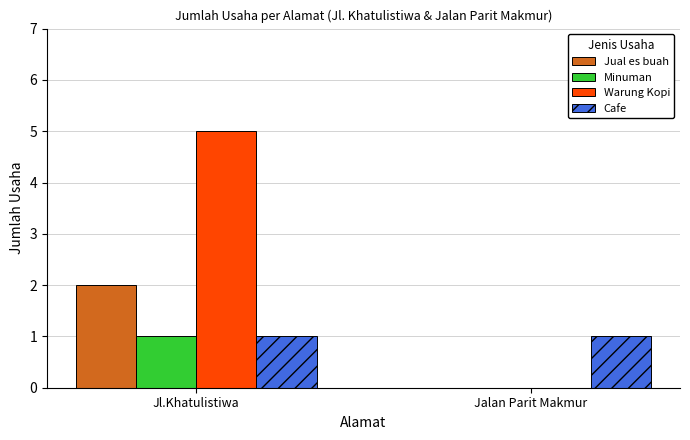

Which series changed the most between Jl.Khatulistiwa and Jalan Parit Makmur?

Warung Kopi